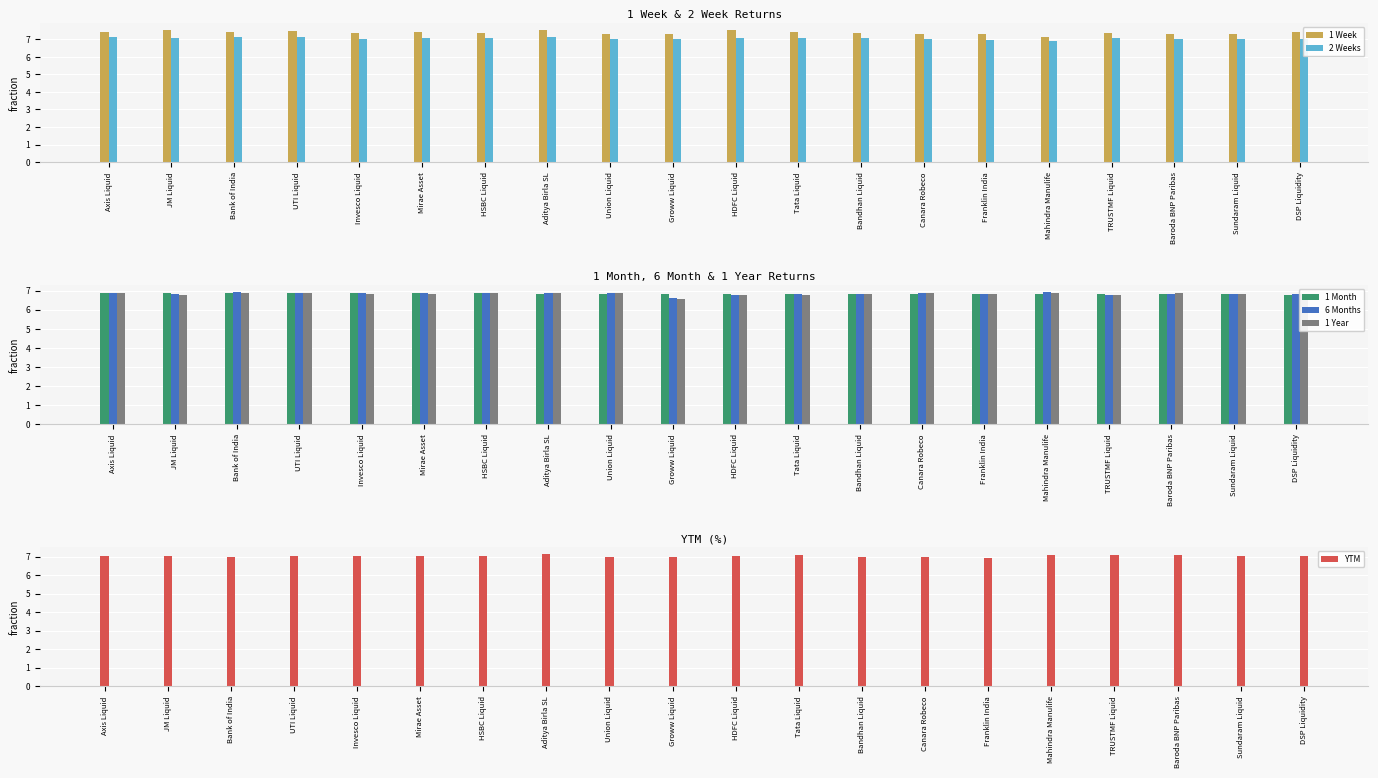

What is the total value across all series at Franklin India?

41.6